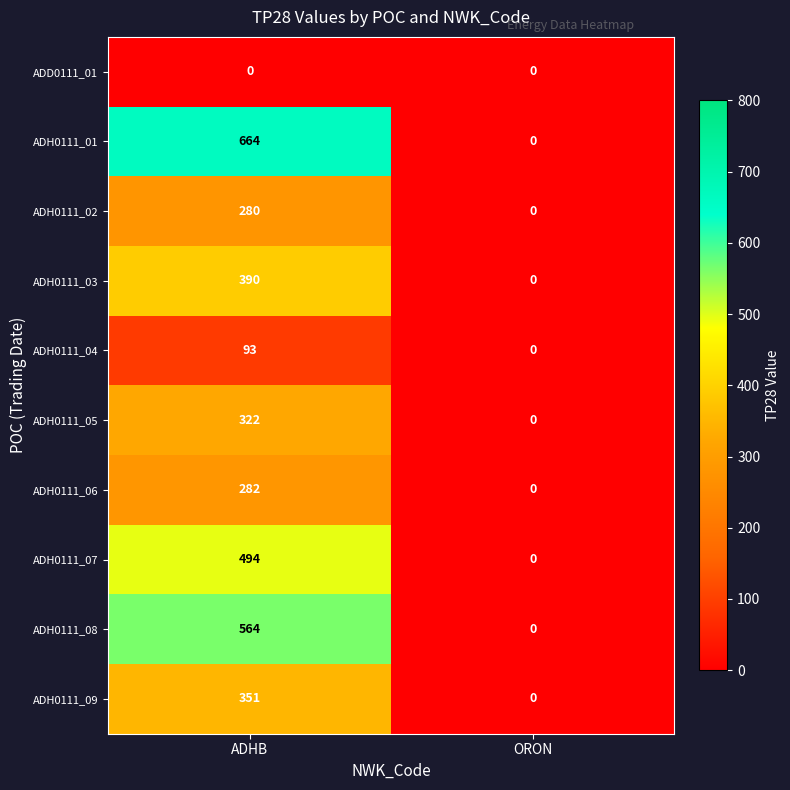

Reading left to right, transcribe all the data shown in this chart.

ADD0111_01: ADHB=0	ORON=0
ADH0111_01: ADHB=664	ORON=0
ADH0111_02: ADHB=280	ORON=0
ADH0111_03: ADHB=390	ORON=0
ADH0111_04: ADHB=93	ORON=0
ADH0111_05: ADHB=322	ORON=0
ADH0111_06: ADHB=282	ORON=0
ADH0111_07: ADHB=494	ORON=0
ADH0111_08: ADHB=564	ORON=0
ADH0111_09: ADHB=351	ORON=0